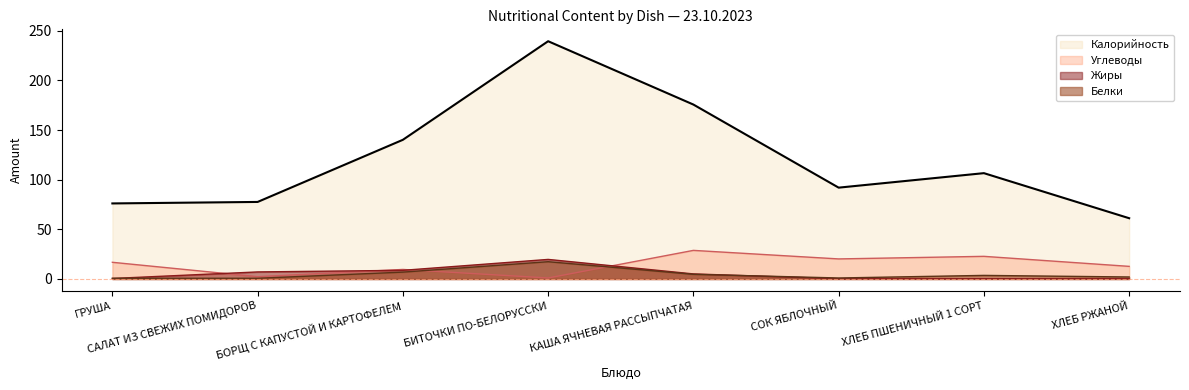

At which label does Жиры first exceed 5?

САЛАТ ИЗ СВЕЖИХ ПОМИДОРОВ